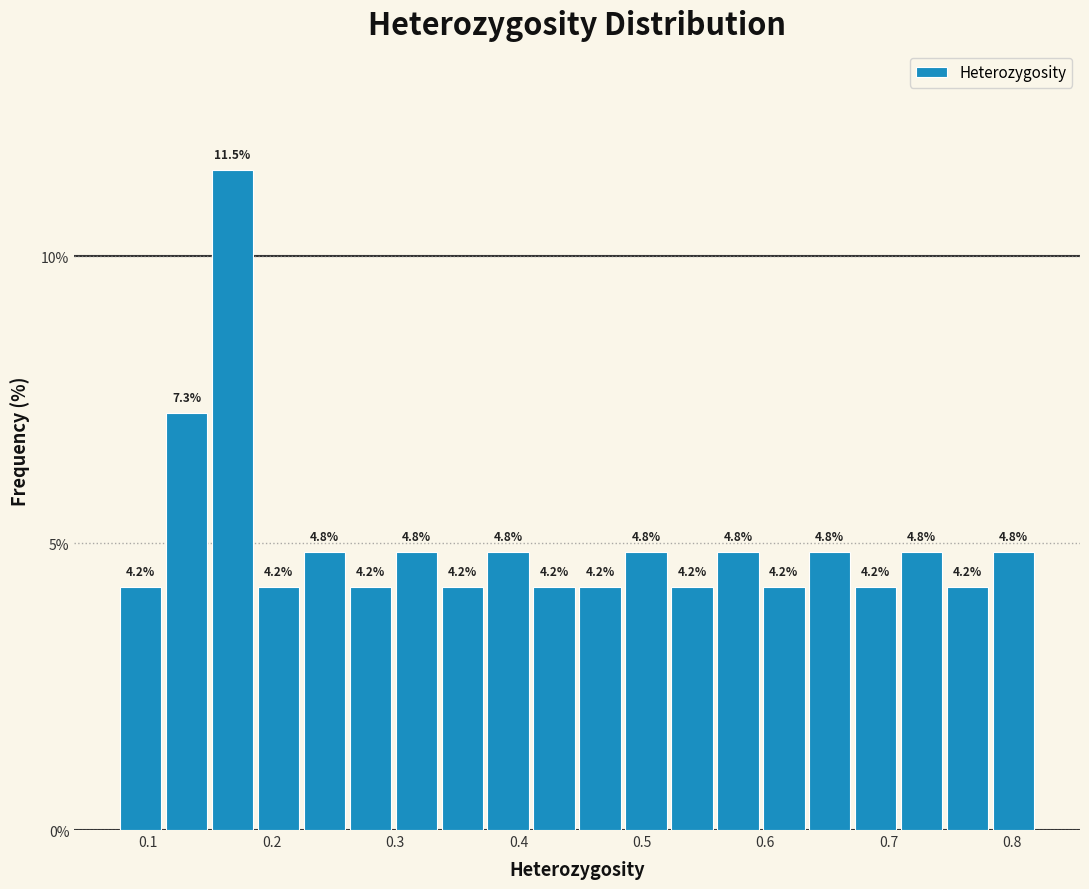

Read against the x-axis, roughly where is the centre of the tallest bar?

0.17